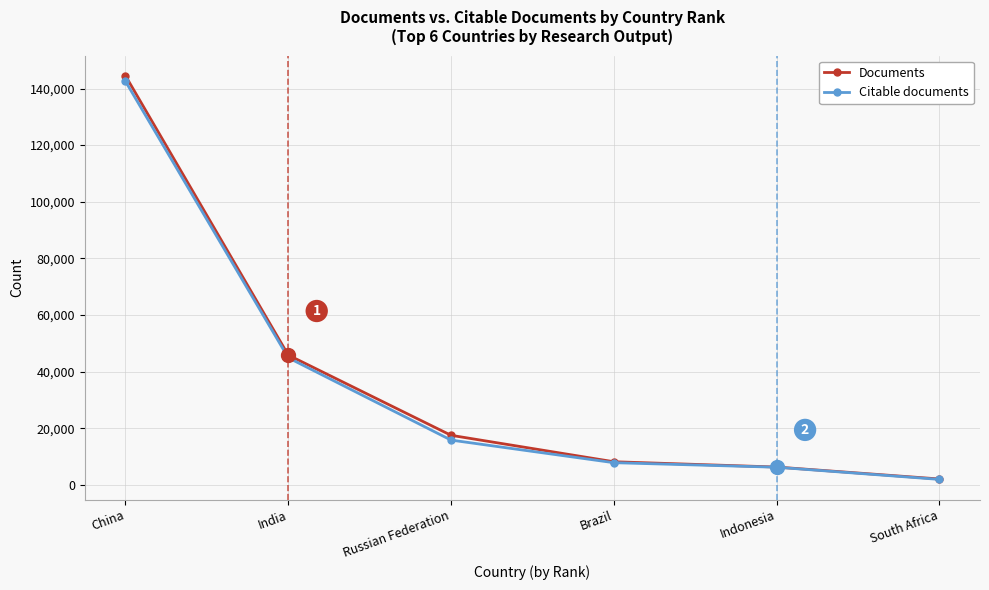

Read the Citable documents value at India, to the nearest 10.

44900